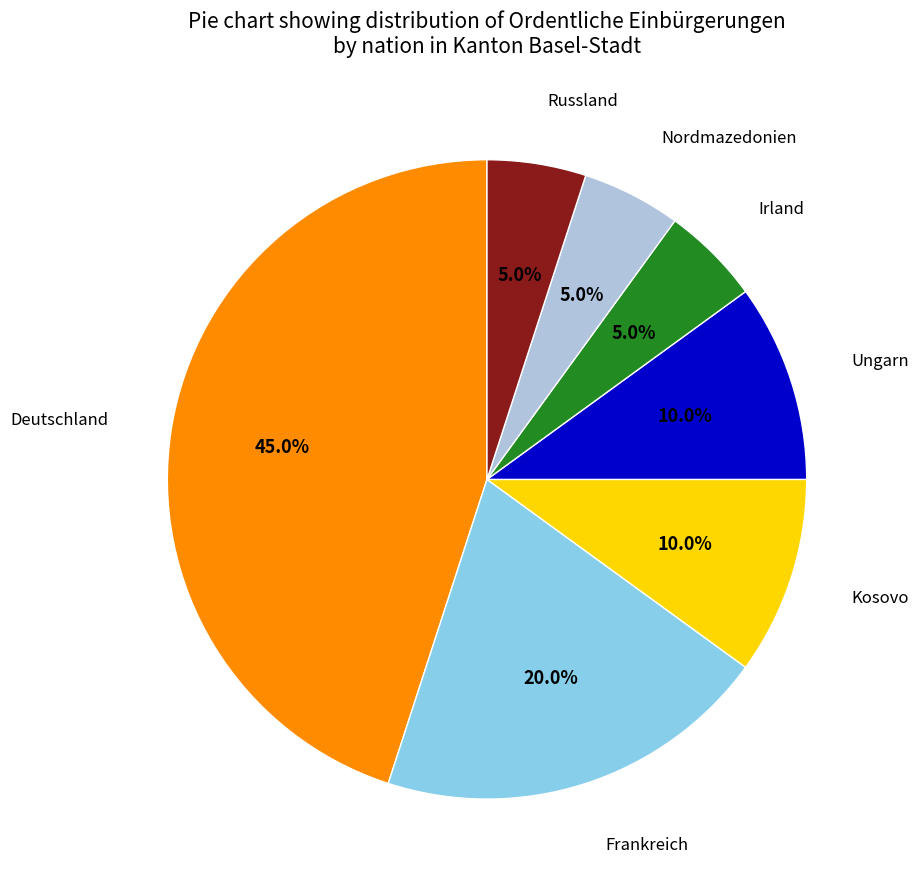

How many segments does this pie chart have?

7